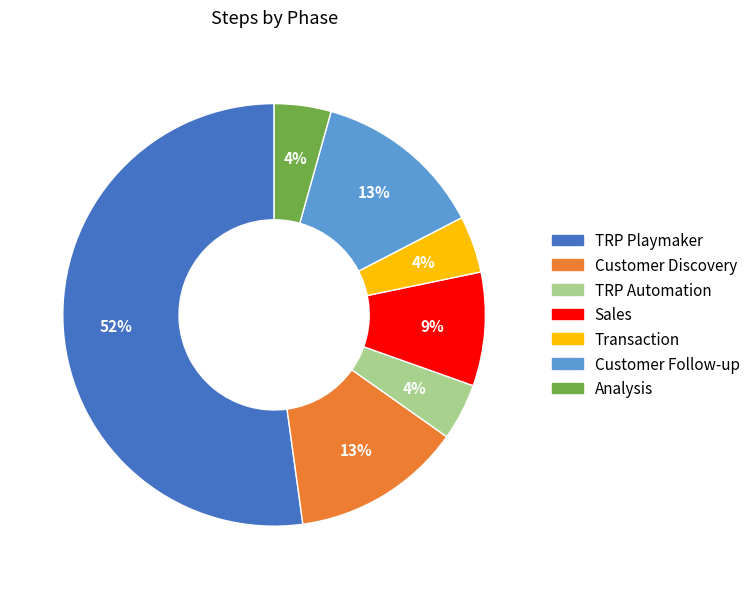

Count the number of slices in the pie.

7